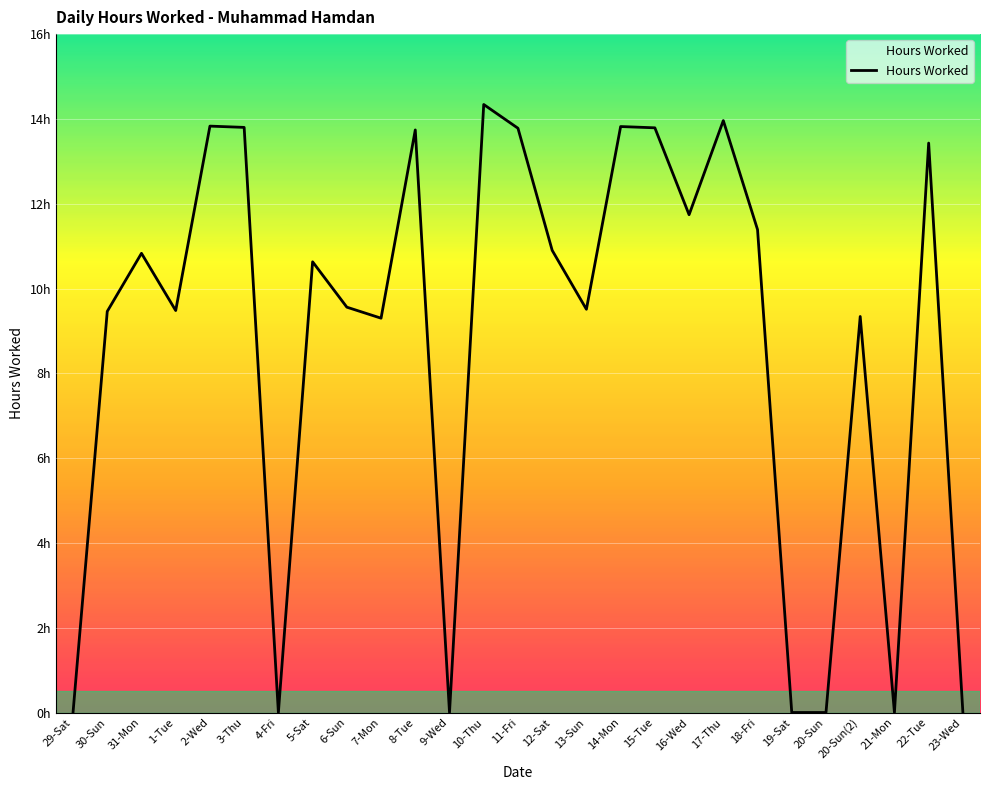

Which has a higher value, 18-Fri or 15-Tue?

15-Tue